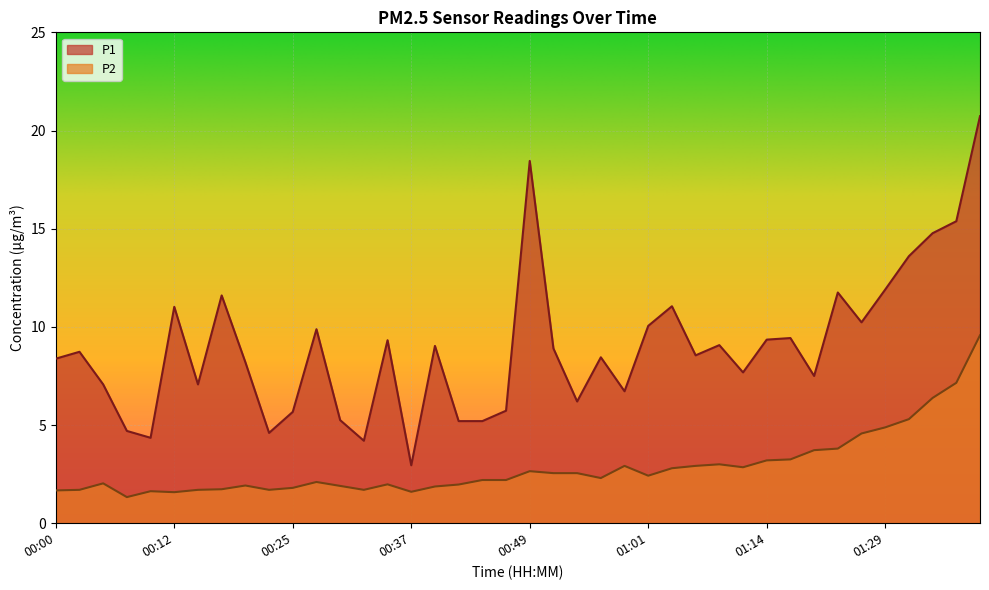

Reading left to right, what are all the values shown in this chart?

P1: 00:00=8.4	00:03=8.7	00:05=7.1	00:08=4.7	00:10=4.3	00:12=11.0	00:15=7.1	00:17=11.6	00:20=8.2	00:22=4.6	00:25=5.7	00:27=9.9	00:29=5.2	00:32=4.2	00:34=9.3	00:37=3.0	00:39=9.0	00:42=5.2	00:44=5.2	00:47=5.7	00:49=18.4	00:52=8.9	00:54=6.2	00:57=8.4	00:59=6.7	01:01=10.1	01:04=11.1	01:06=8.6	01:09=9.1	01:11=7.7	01:14=9.3	01:16=9.4	01:19=7.5	01:21=11.8	01:26=10.2	01:29=11.9	01:32=13.6	01:35=14.8	01:37=15.4	01:40=20.7
P2: 00:00=1.7	00:03=1.7	00:05=2.0	00:08=1.3	00:10=1.6	00:12=1.6	00:15=1.7	00:17=1.7	00:20=1.9	00:22=1.7	00:25=1.8	00:27=2.1	00:29=1.9	00:32=1.7	00:34=2.0	00:37=1.6	00:39=1.9	00:42=2.0	00:44=2.2	00:47=2.2	00:49=2.6	00:52=2.5	00:54=2.5	00:57=2.3	00:59=2.9	01:01=2.4	01:04=2.8	01:06=2.9	01:09=3.0	01:11=2.9	01:14=3.2	01:16=3.2	01:19=3.7	01:21=3.8	01:26=4.6	01:29=4.9	01:32=5.3	01:35=6.4	01:37=7.2	01:40=9.6